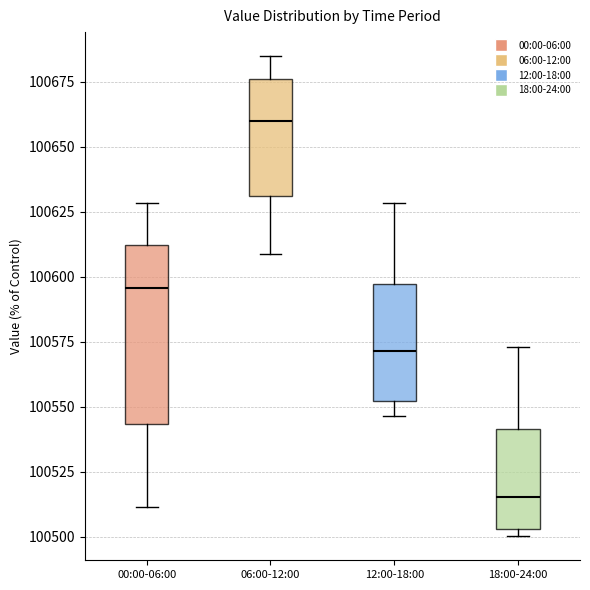

Comparing the boxes themselves (not the whiskers), which one is the tallest?

00:00-06:00